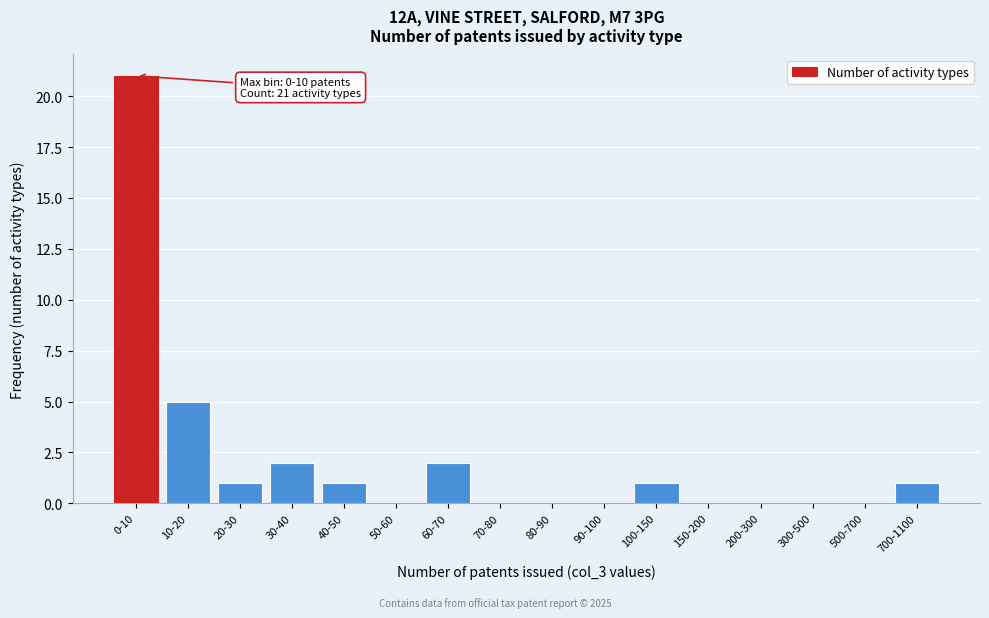

Reading left to right, transcribe all the data shown in this chart.

0-10=21	10-20=5	20-30=1	30-40=2	40-50=1	50-60=0	60-70=2	70-80=0	80-90=0	90-100=0	100-150=1	150-200=0	200-300=0	300-500=0	500-700=0	700-1100=1